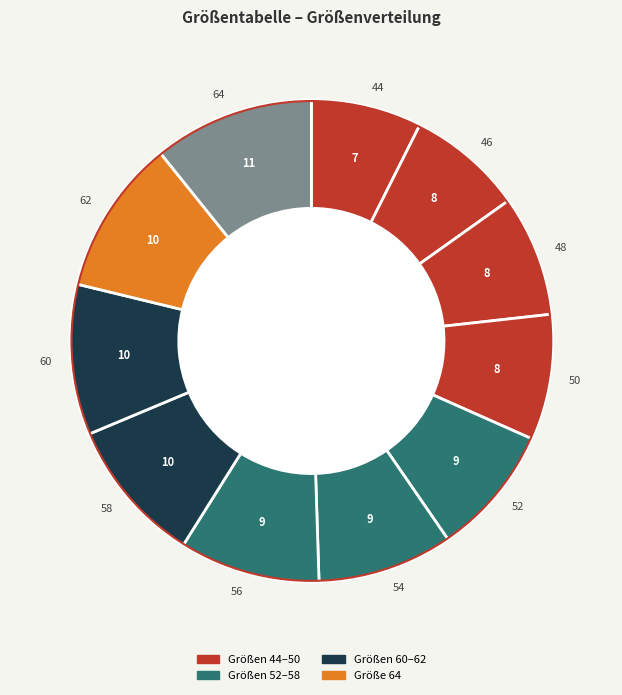

Do 50 and 48 together represent more than half of the pie?

No